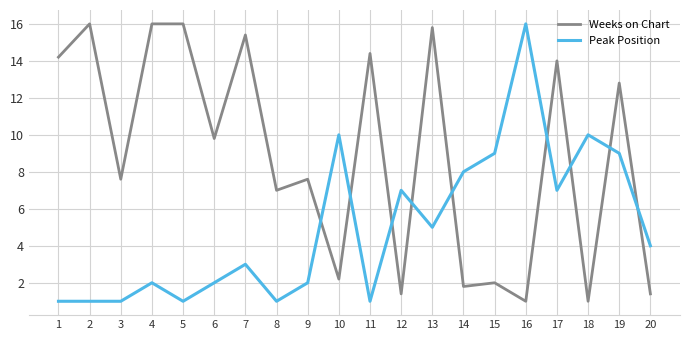

Reading right to left, extract all data points from this chart.

Weeks on Chart: 20=1.4	19=12.8	18=1.0	17=14.0	16=1.0	15=2.0	14=1.8	13=15.8	12=1.4	11=14.4	10=2.2	9=7.6	8=7.0	7=15.4	6=9.8	5=16.0	4=16.0	3=7.6	2=16.0	1=14.2
Peak Position: 20=4.0	19=9.0	18=10.0	17=7.0	16=16.0	15=9.0	14=8.0	13=5.0	12=7.0	11=1.0	10=10.0	9=2.0	8=1.0	7=3.0	6=2.0	5=1.0	4=2.0	3=1.0	2=1.0	1=1.0